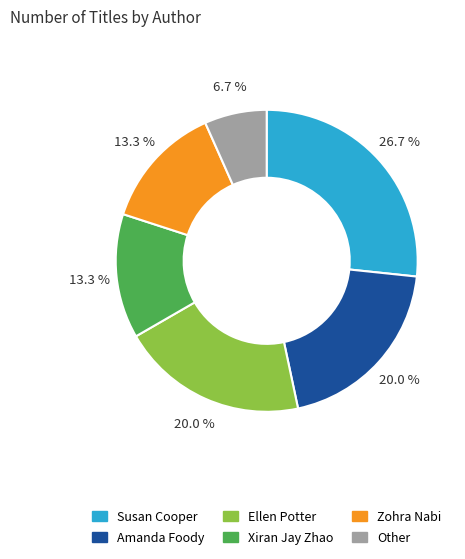

To the nearest percent, what portion does Other represent?

7%